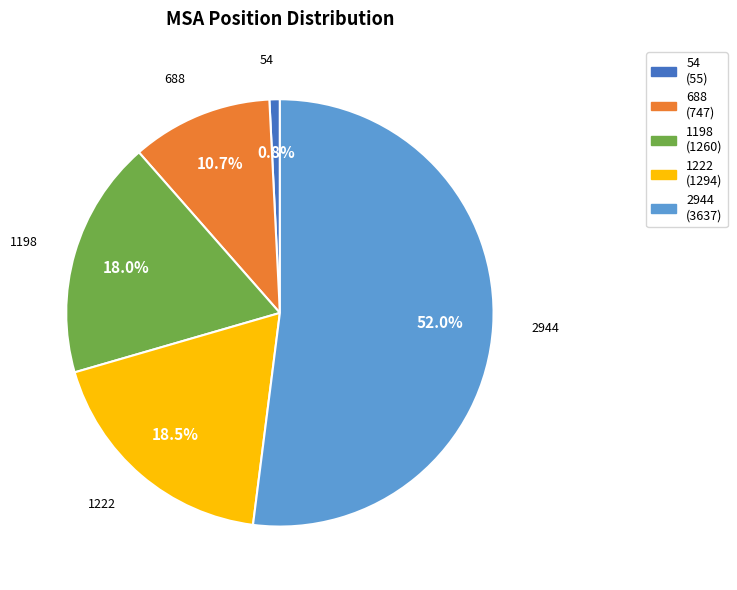

How much of the chart is everything except 1222?

81.5%